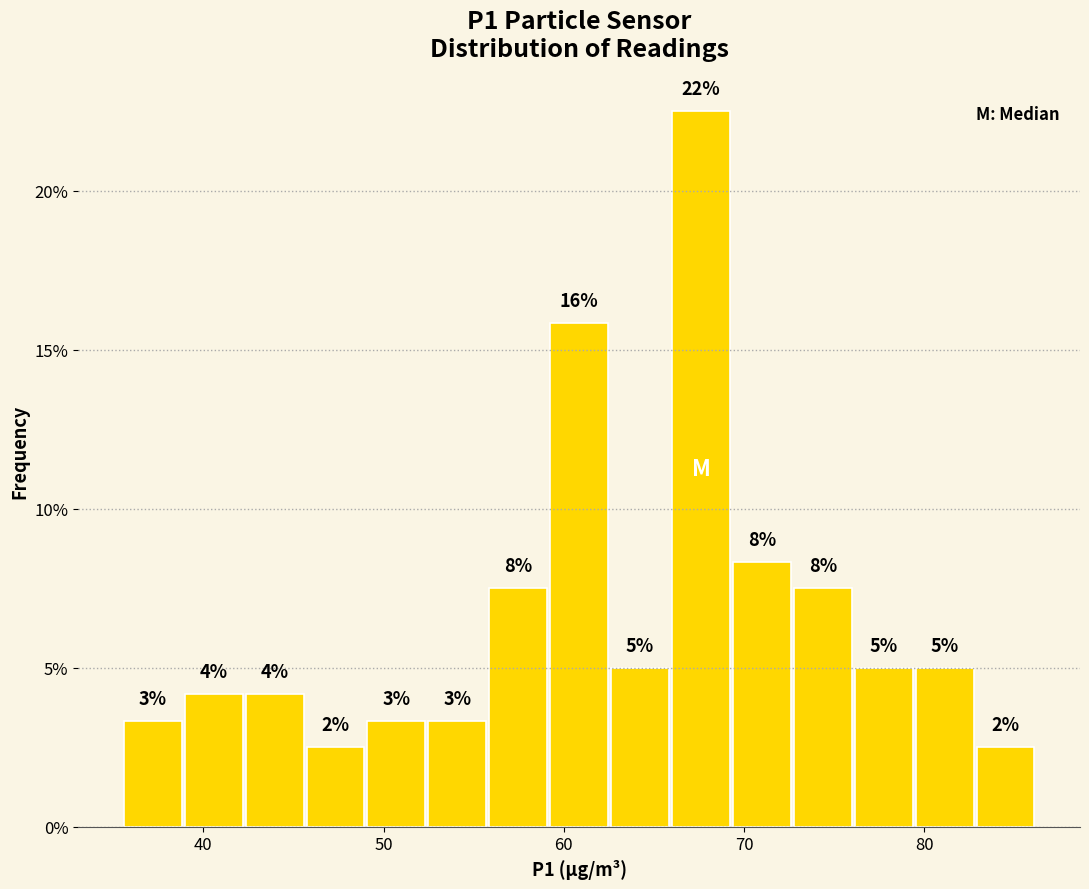

Around what value on the x-axis is the tallest bar? Give the approximate position of its centre, as read against the axis.

68